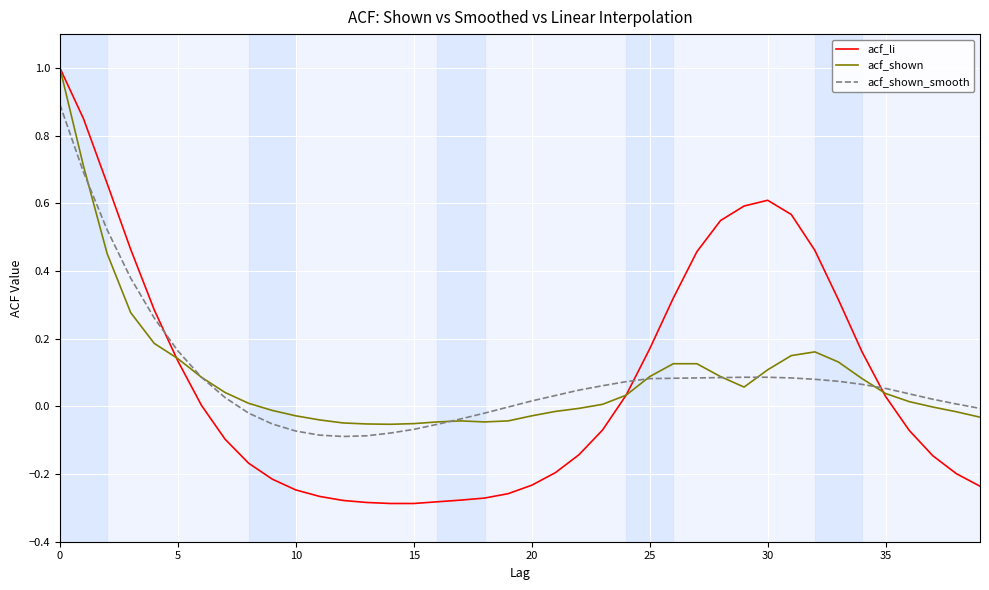

What is the highest value of the acf_li series?

1.0